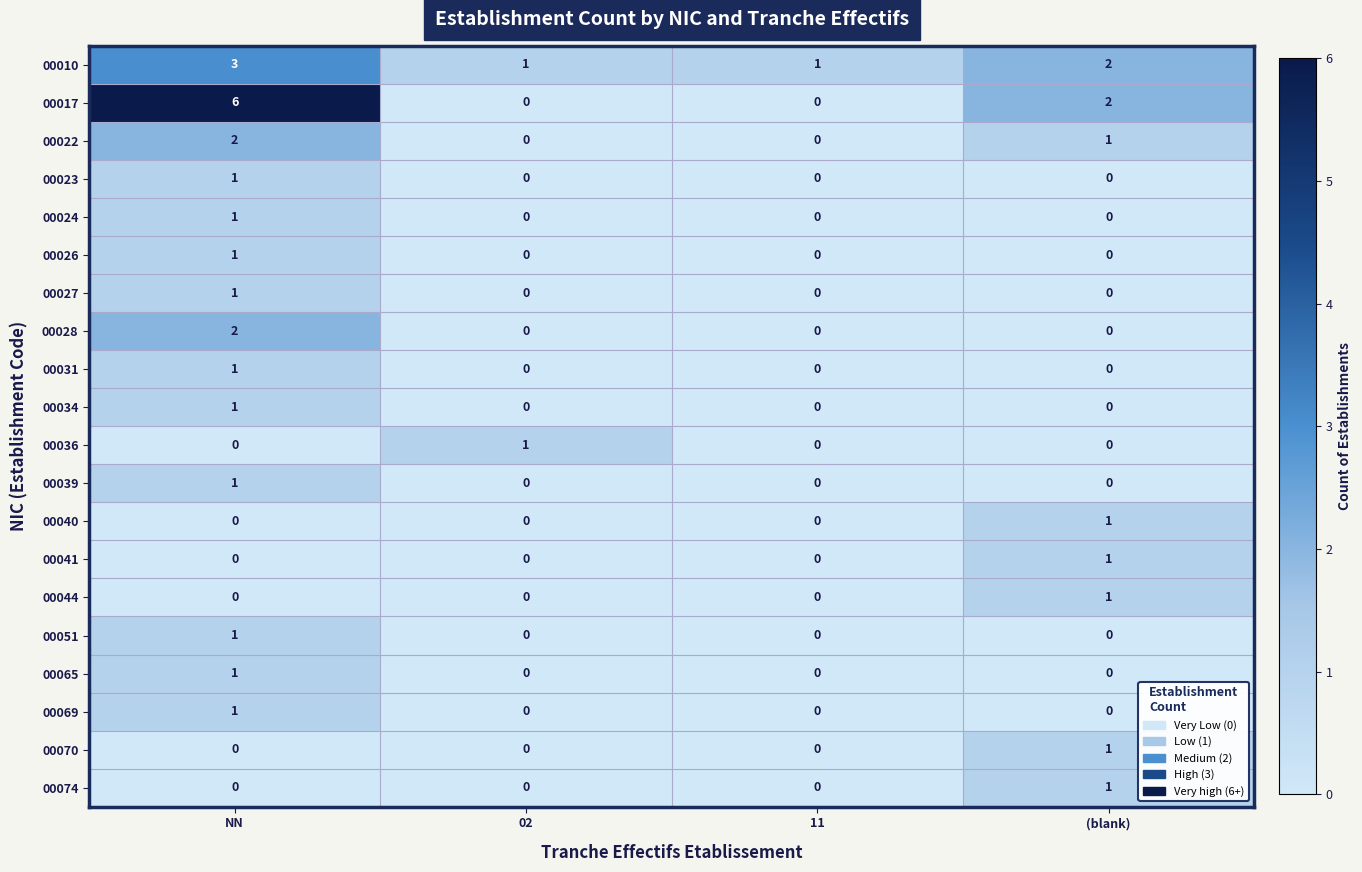

Which series changed the most between NN and 02?

00017